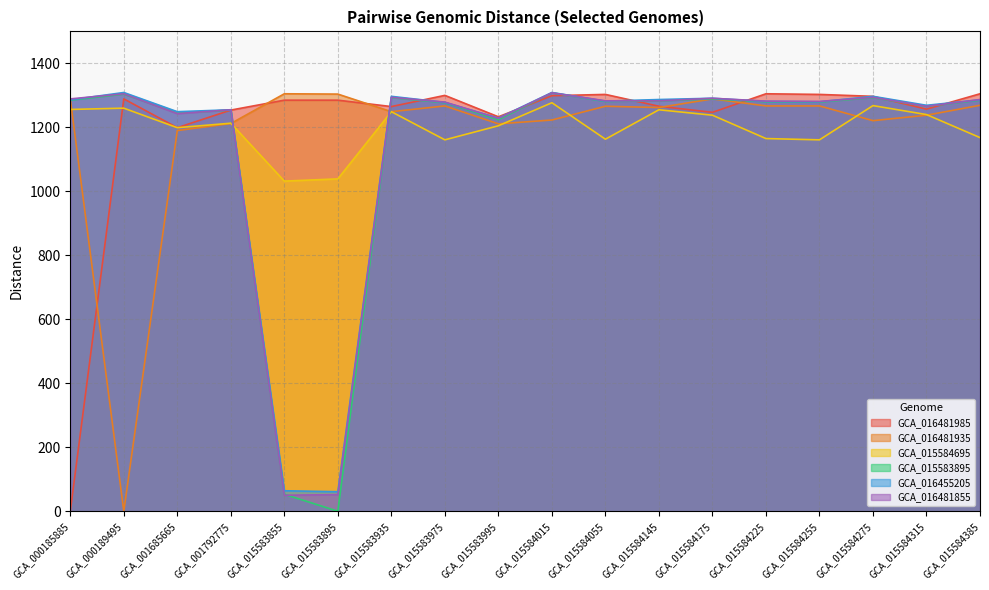

What is the value of the GCA_016481985 point at the 7th from the left?

1265